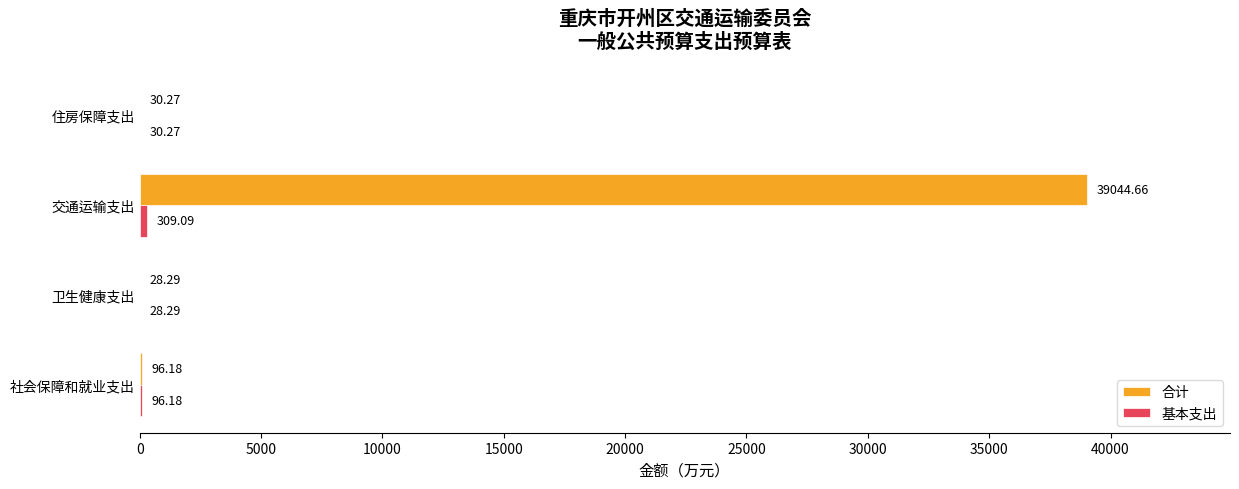

At which category is the sum across all series the highest?

交通运输支出